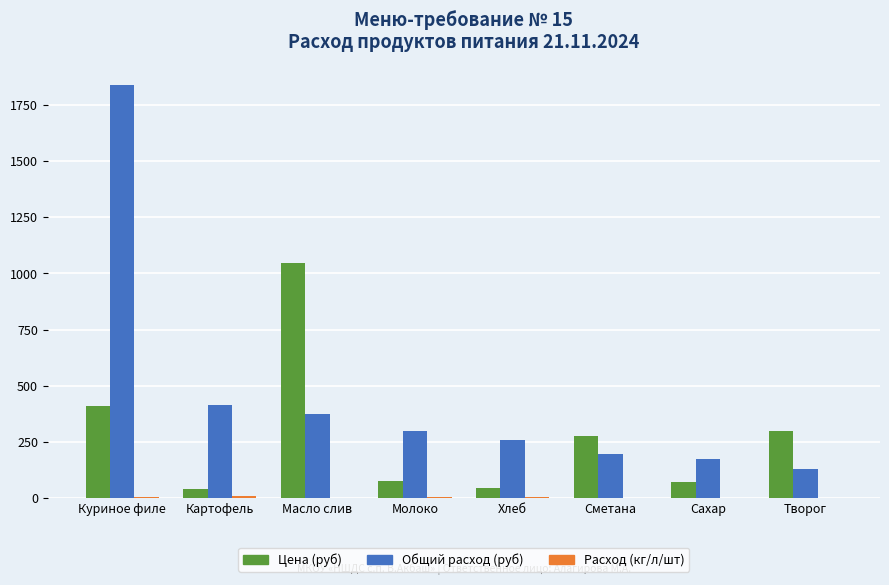

At which label does Цена (руб) reach its peak?

Масло слив